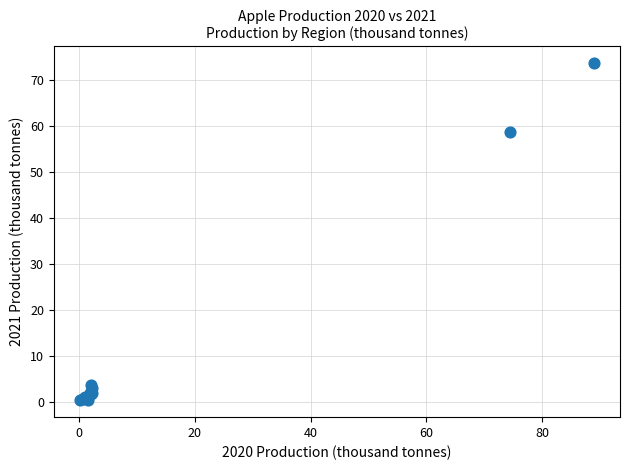

What Y value in the scatter plot is closest to 37?

58.7